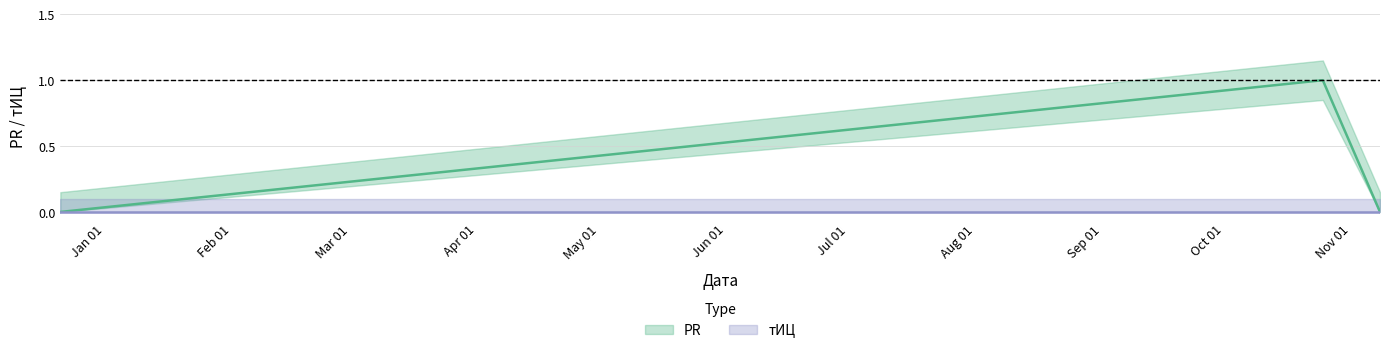

What position from the right is 2012-11-08?

1